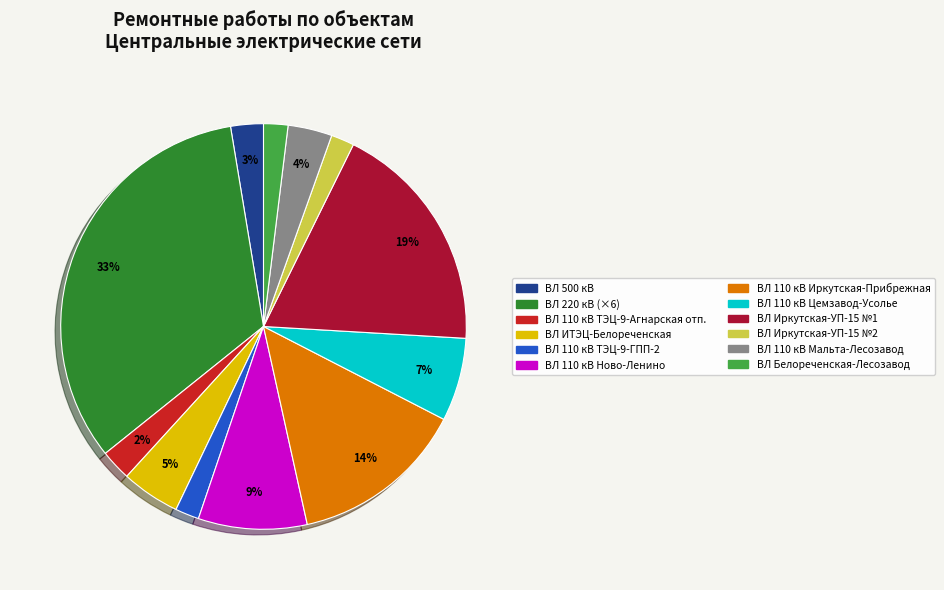

To the nearest percent, what is the average slice percentage?

8%